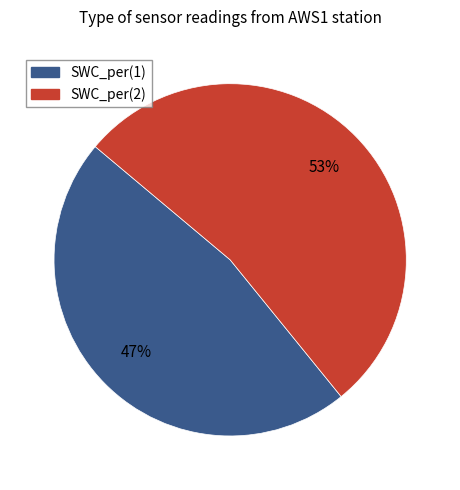

Is the sum of SWC_per(1) and SWC_per(2) greater than half?

Yes